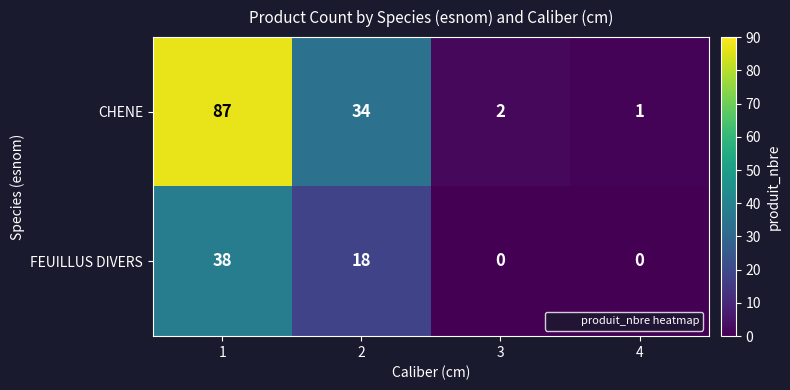

At which category is the sum across all series the highest?

1